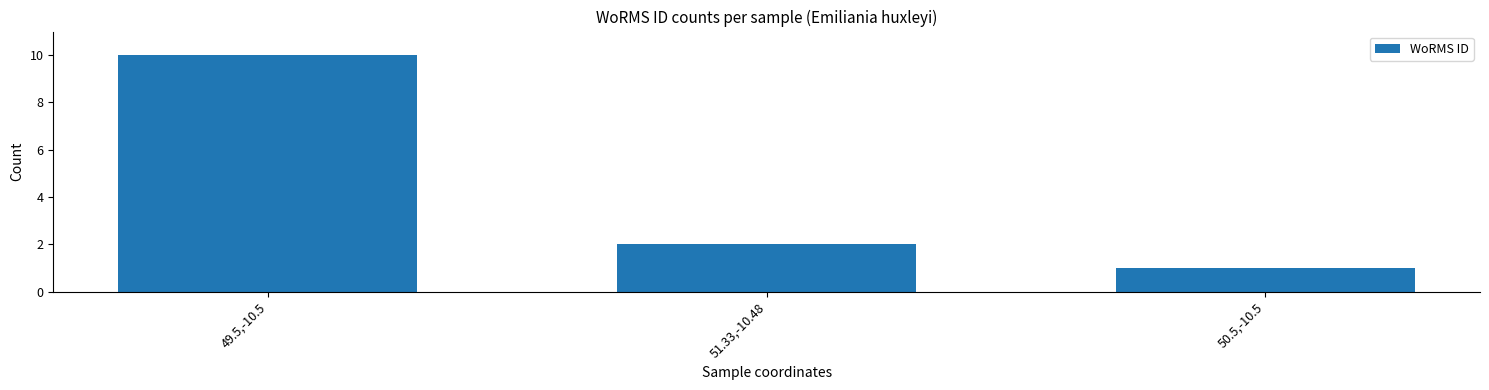

List the labels in order of value, largest first.

49.5,-10.5, 51.33,-10.48, 50.5,-10.5